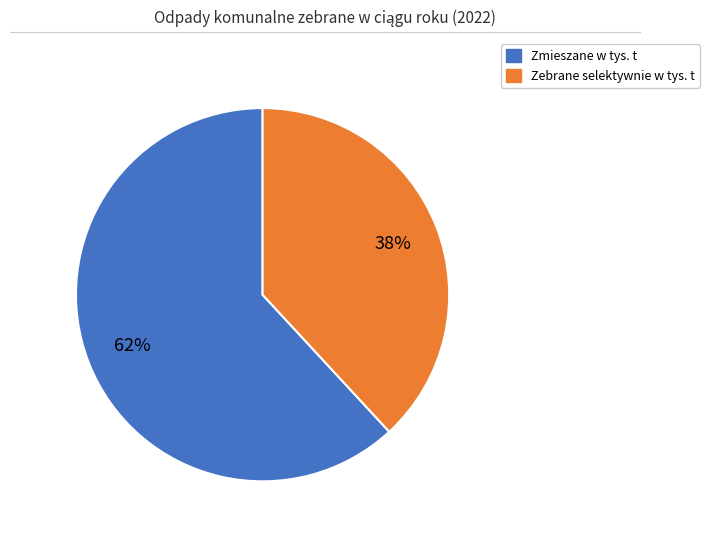

To the nearest percent, what percentage of the pie is Zmieszane w tys. t?

62%